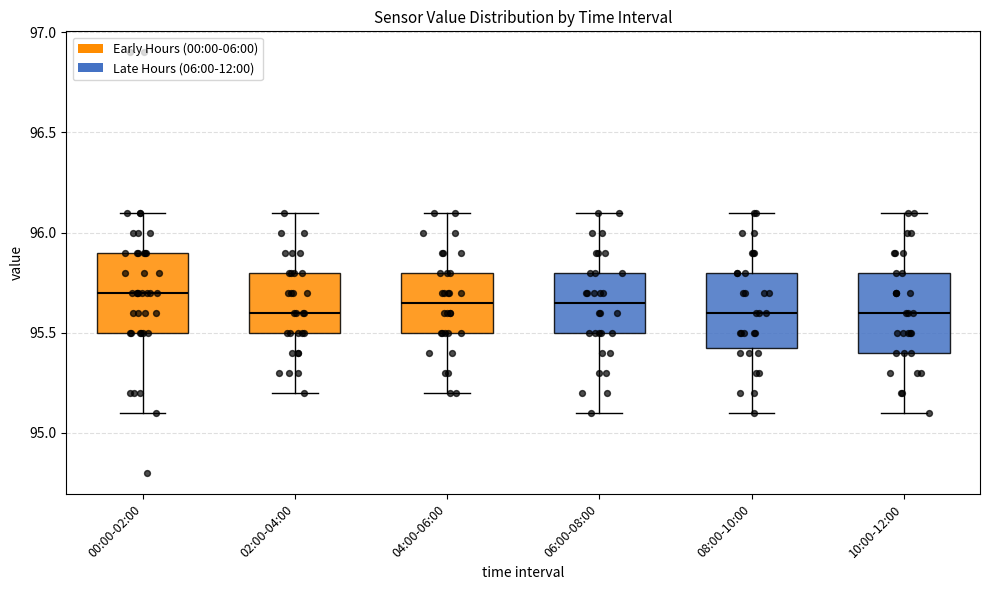

Reading left to right, read every box against the y-axis: the position of its median line, the range the box covers, and the ends of its whiskers. The values are not printed on the chart, so give them approximately, as read against the axis.

00:00-02:00: median 95.70, box 95.50 to 95.90, whiskers 95.10 to 96.10
02:00-04:00: median 95.60, box 95.50 to 95.80, whiskers 95.20 to 96.10
04:00-06:00: median 95.65, box 95.50 to 95.80, whiskers 95.20 to 96.10
06:00-08:00: median 95.65, box 95.50 to 95.80, whiskers 95.10 to 96.10
08:00-10:00: median 95.60, box 95.45 to 95.80, whiskers 95.10 to 96.10
10:00-12:00: median 95.60, box 95.40 to 95.80, whiskers 95.10 to 96.10